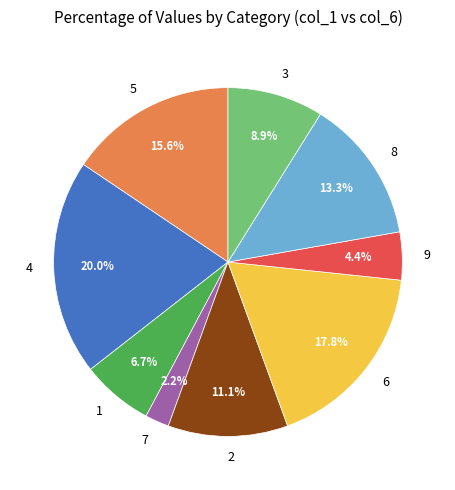

Approximately how many times larger is the value at 3 compared to 9?

2.0